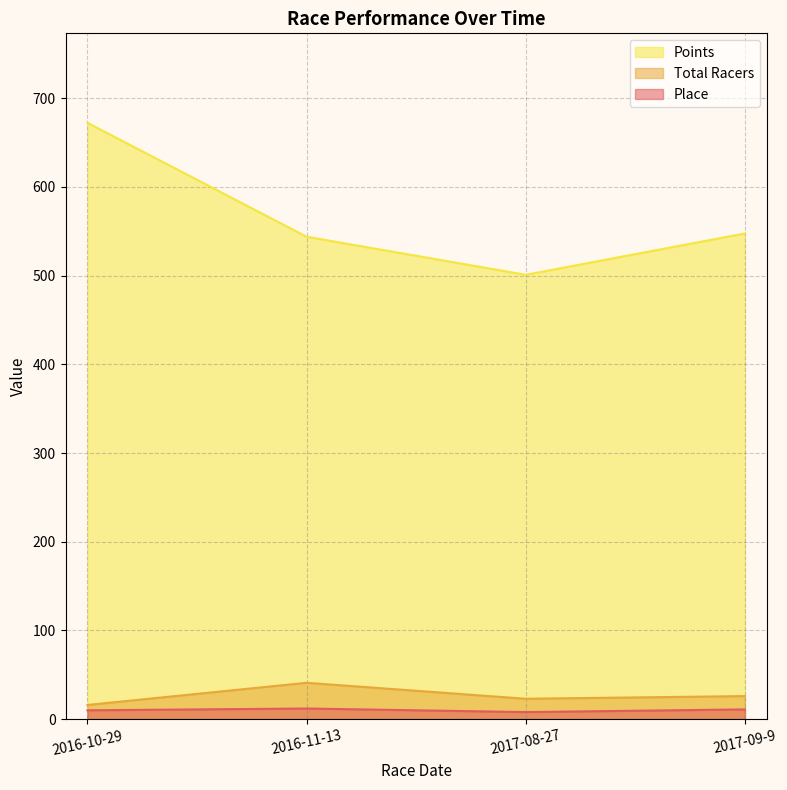

What is the highest value of the Points series?

672.2